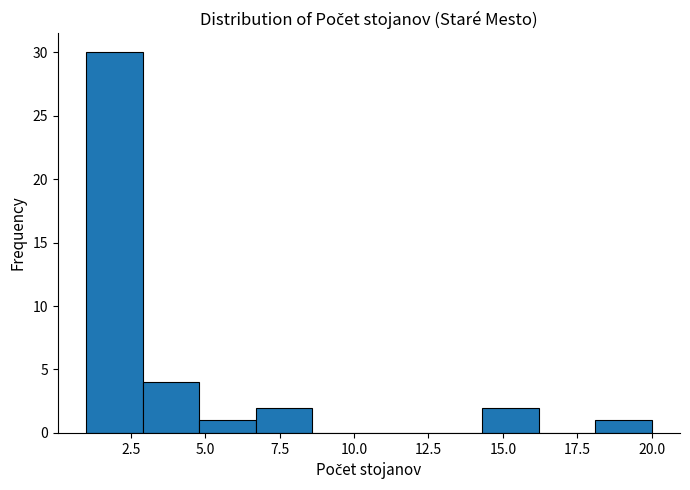

Read against the x-axis, roughly where is the centre of the tallest bar?

2.0